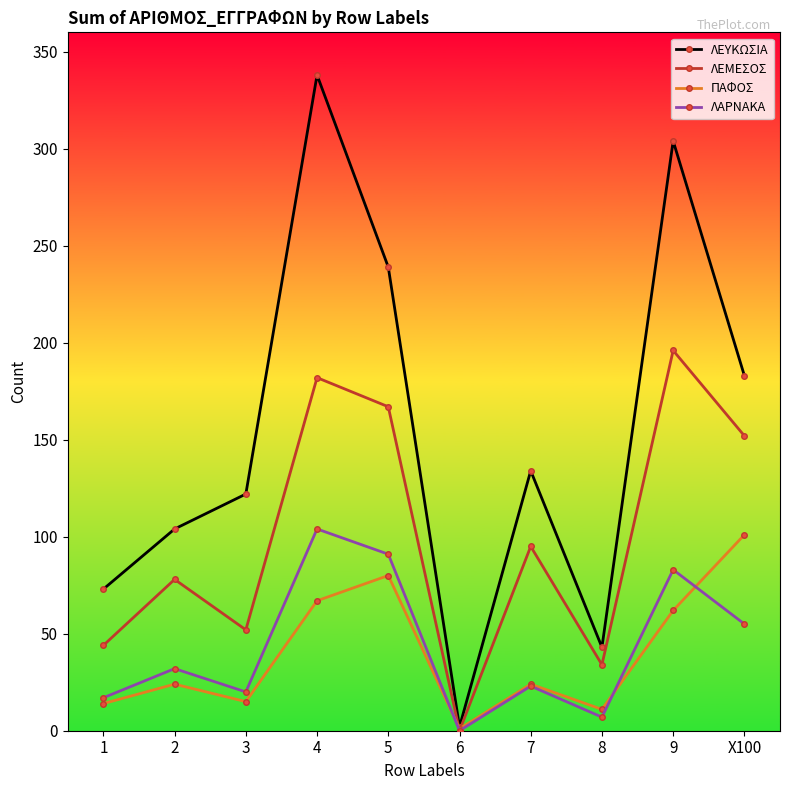

How many interior local valleys does the ΛΑΡΝΑΚΑ series have?

3